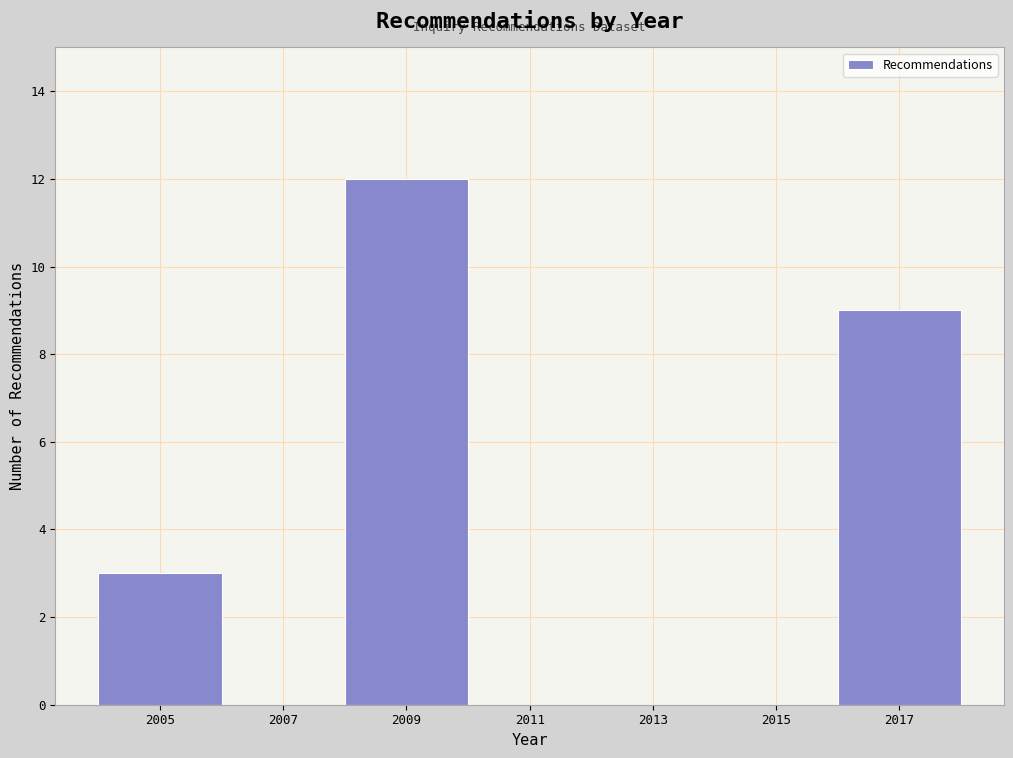

Reading left to right, transcribe this chart: for each bar, give the range it covers on the x-axis and its height. The values are not printed on the chart, so give them approximately, as read against the axis.

2004 to 2006: 3
2006 to 2008: 0
2008 to 2010: 12
2010 to 2012: 0
2012 to 2014: 0
2014 to 2016: 0
2016 to 2018: 9